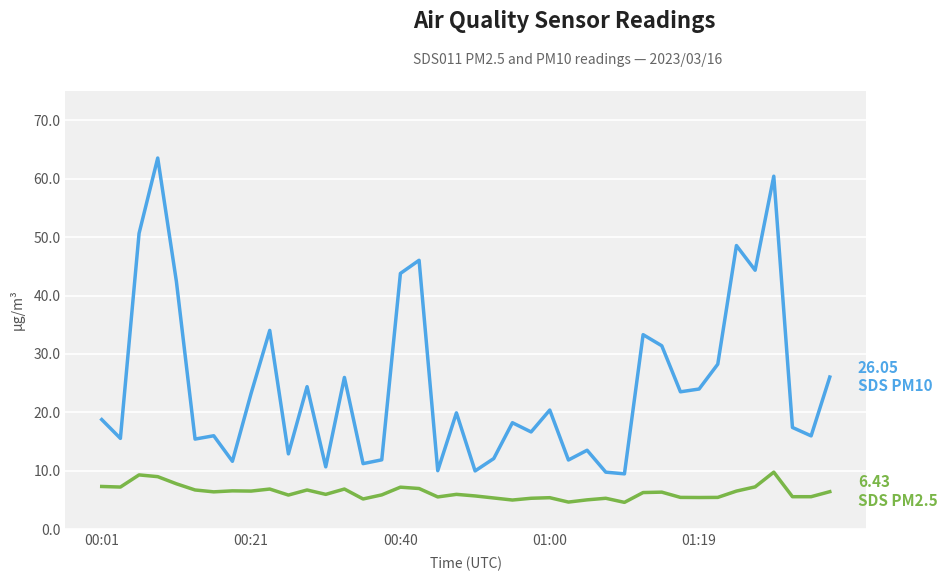

What is the smallest value displayed?

4.6